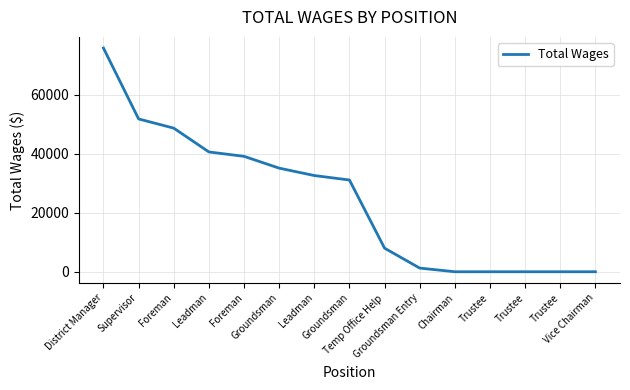

Rank the categories by value from highest to lowest.

District Manager, Supervisor, Foreman, Leadman, Foreman, Groundsman, Leadman, Groundsman, Temp Office Help, Groundsman Entry, Chairman, Trustee, Trustee, Trustee, Vice Chairman